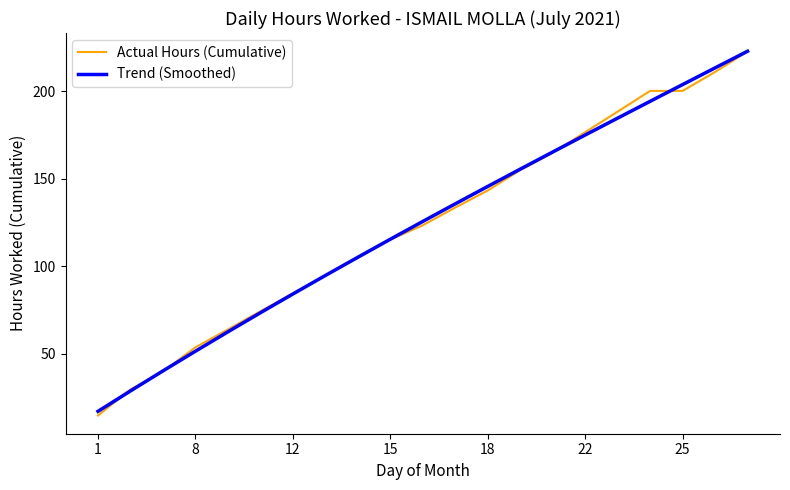

At how many categories does at least one series exceed 22?

20